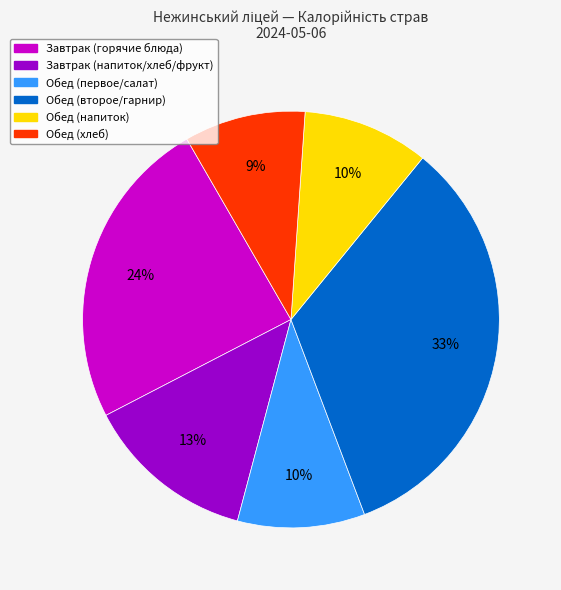

Is there a majority slice in this chart?

No